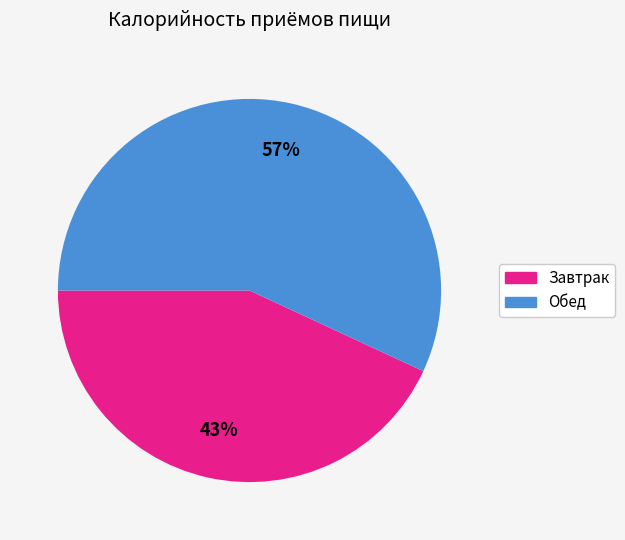

To the nearest percent, what portion does Обед represent?

57%